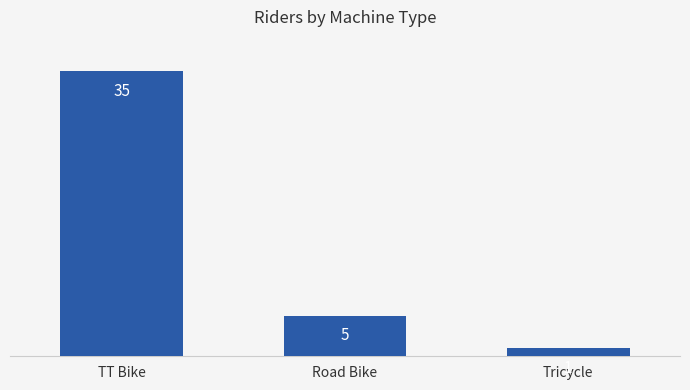

What is the ratio of the value at TT Bike to the value at Road Bike?

7.0